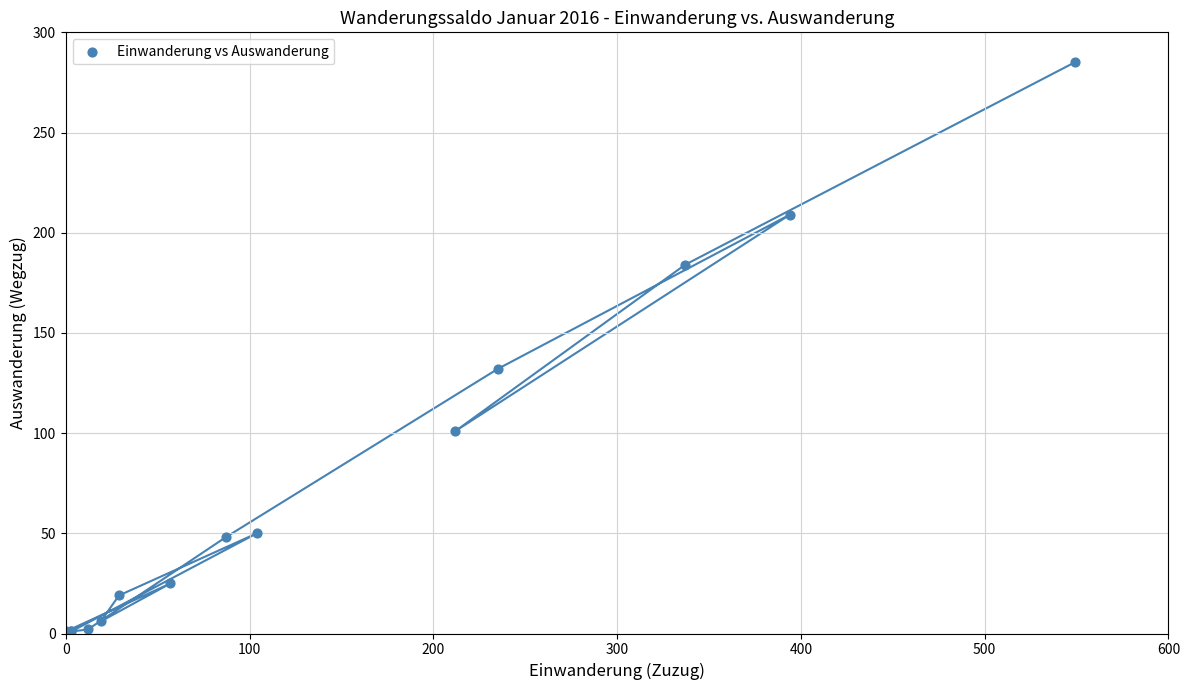

What Y value in the scatter plot is closest to 142?

132